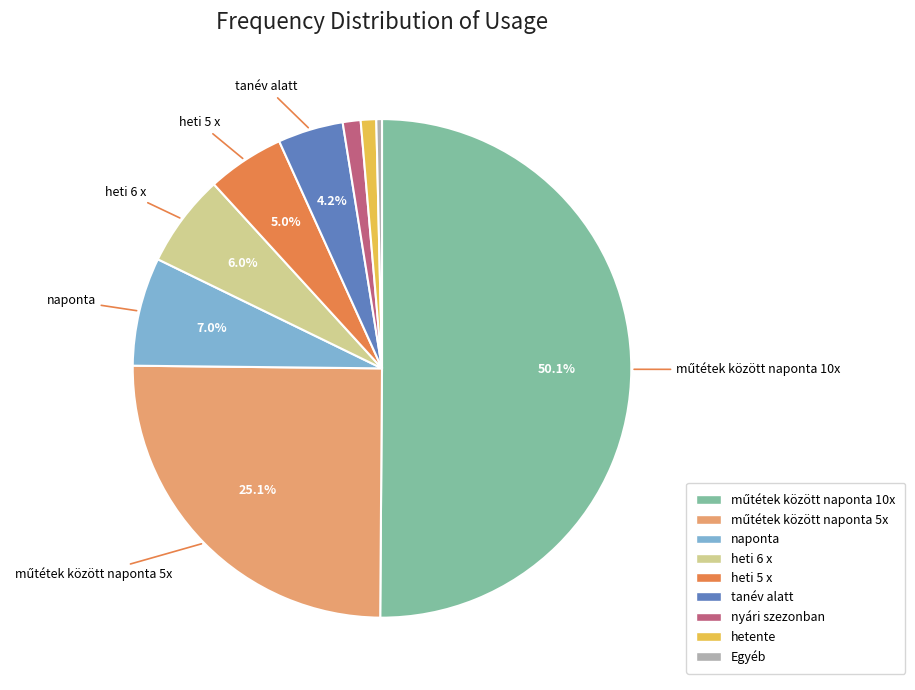

The naponta slice represents 7% of the pie. True or false?

True